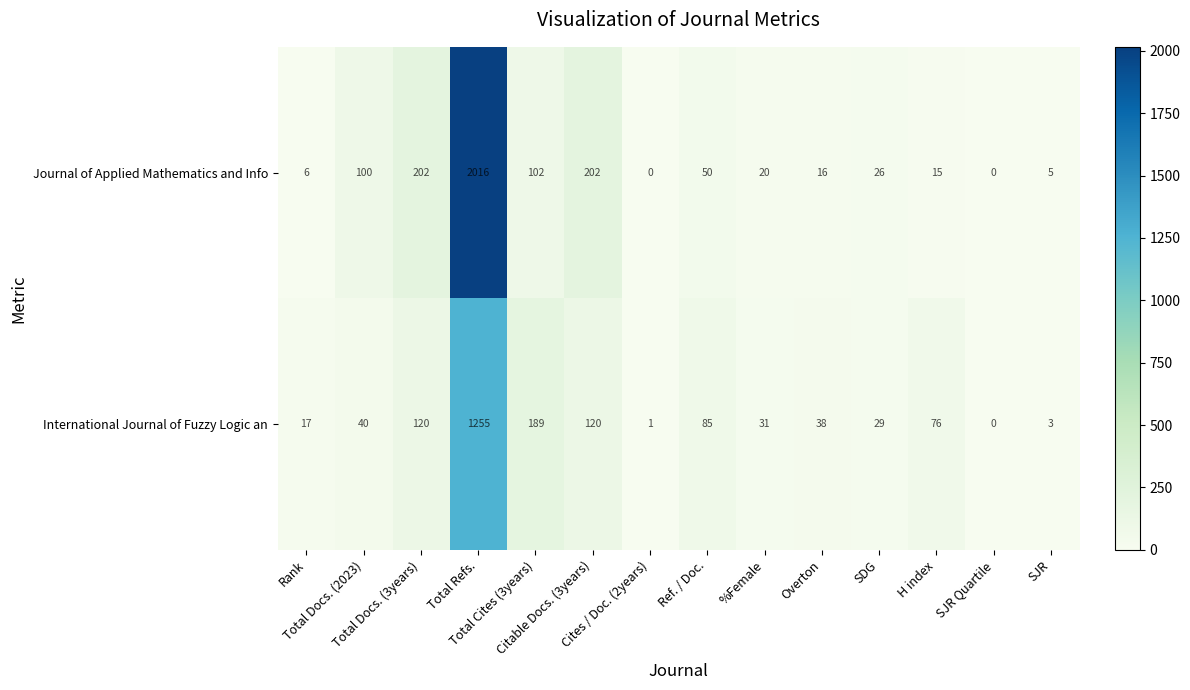

What is the average value of the Journal of Applied Mathematics and Info series?

197